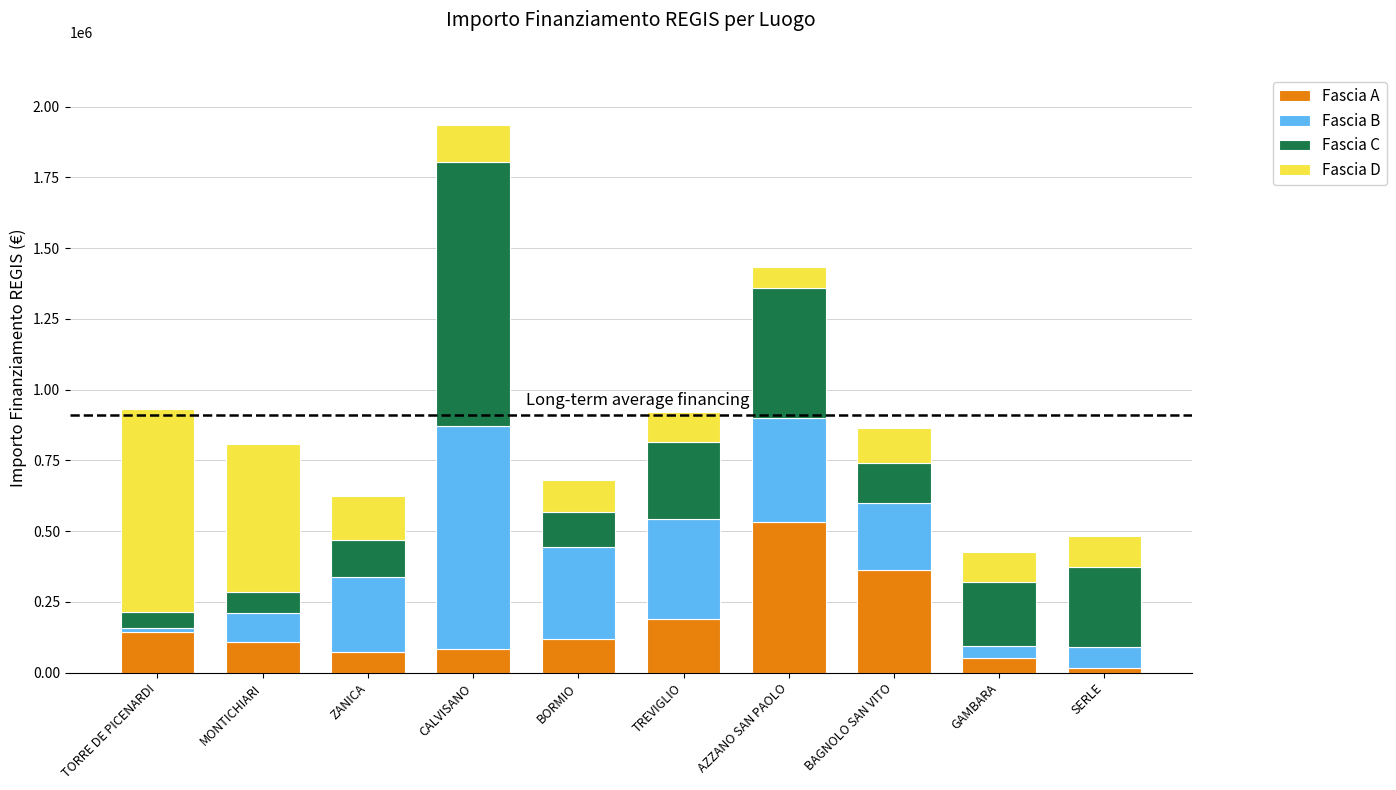

What is the total value across all series at AZZANO SAN PAOLO?

1433228.1